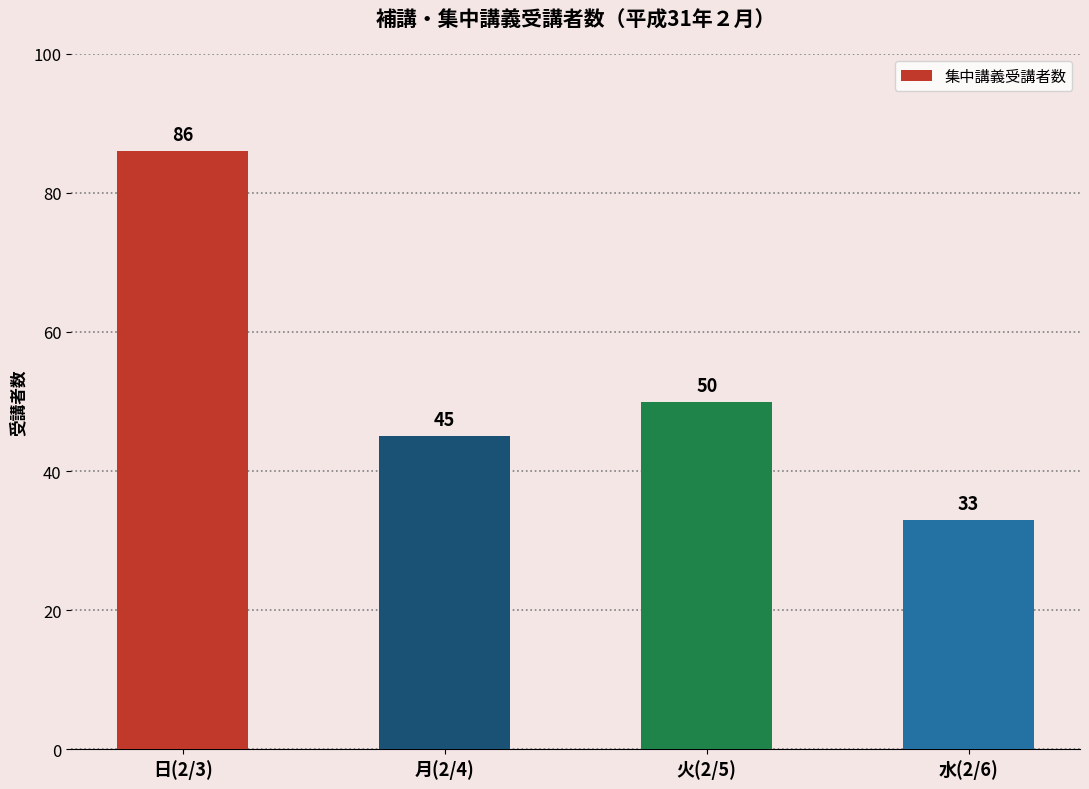

Which label corresponds to the largest value in the chart?

日(2/3)